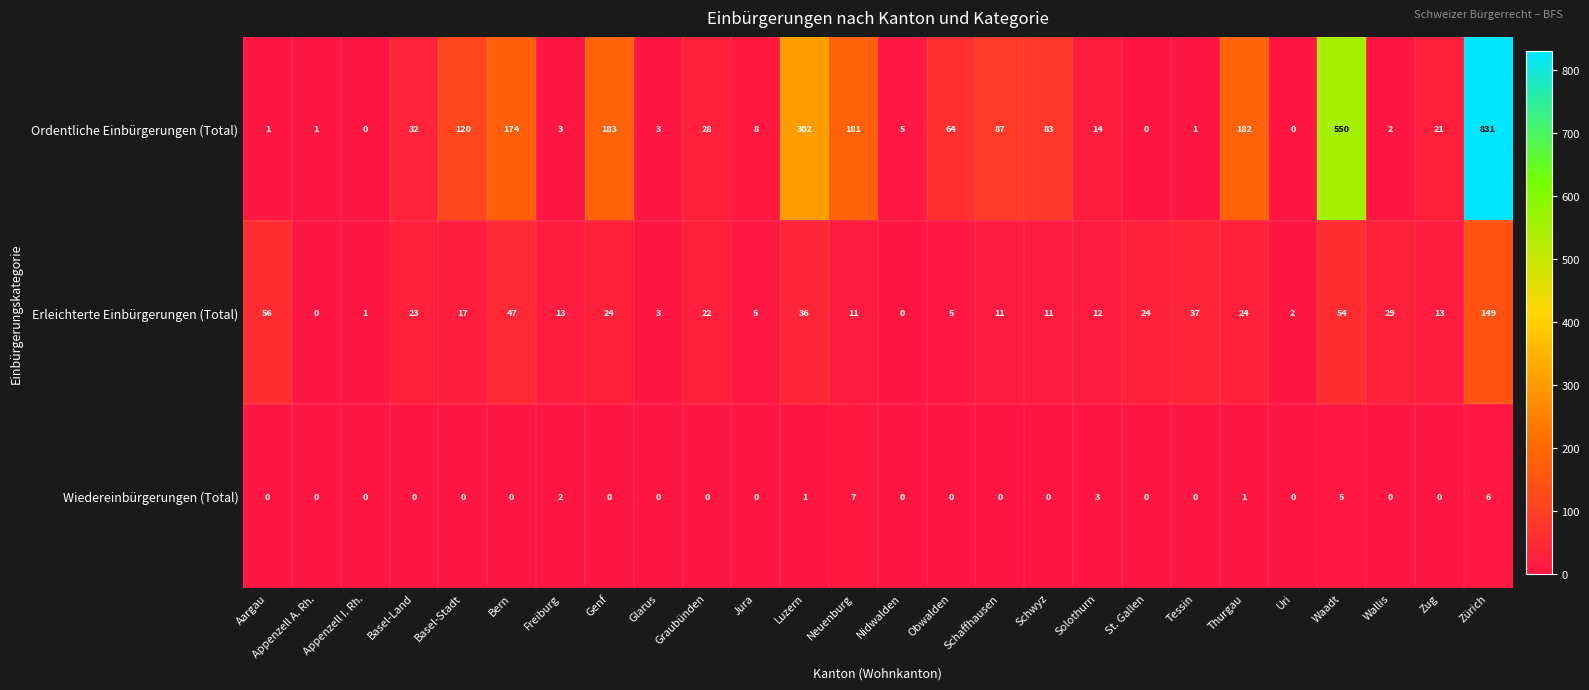

What is the greatest value displayed?

831